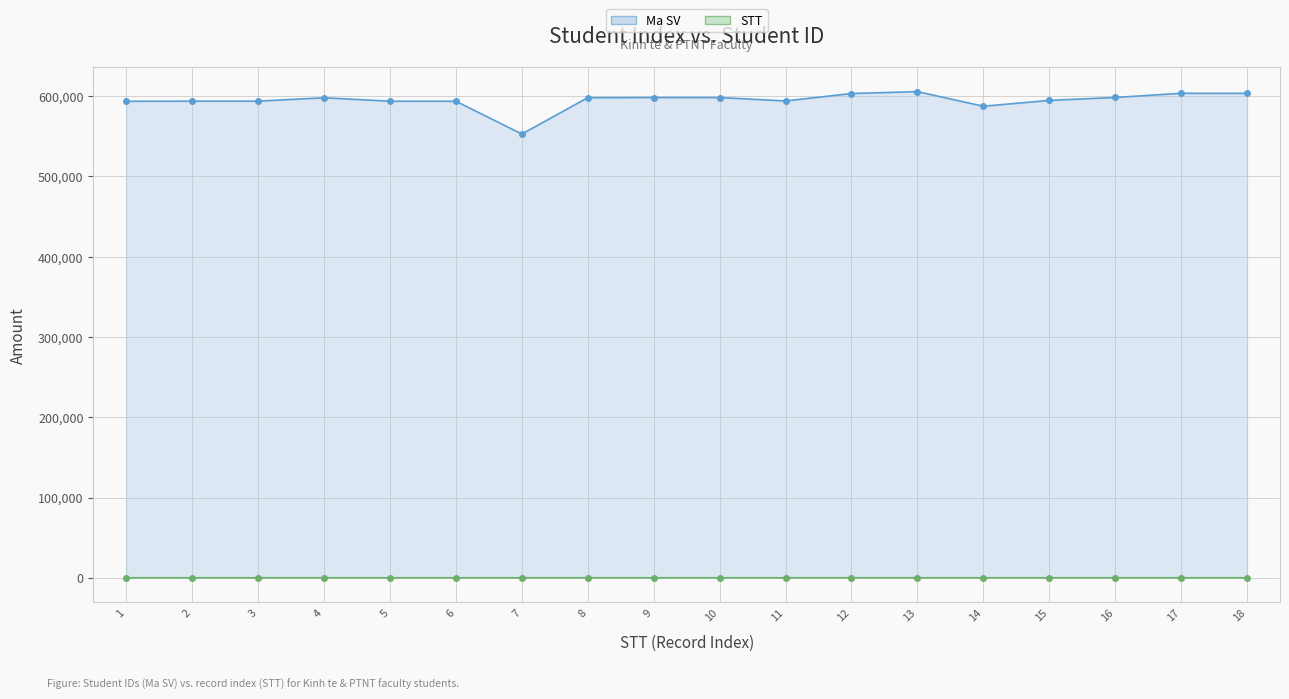

At how many categories does at least one series exceed 261625?

18